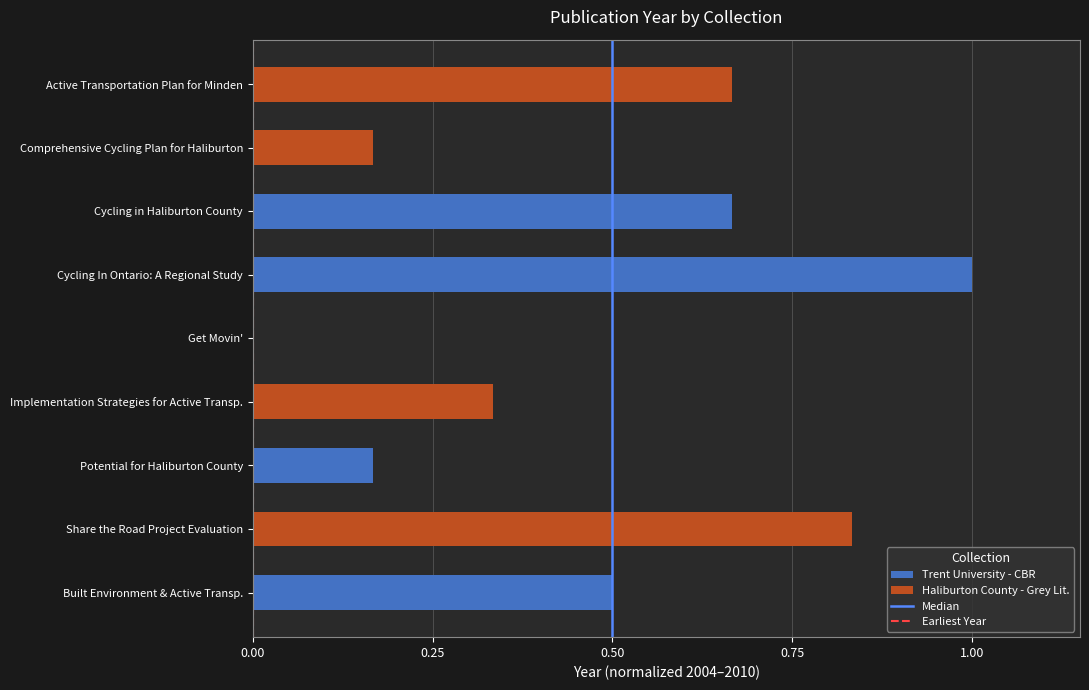

How many values in Median are above zero?

1